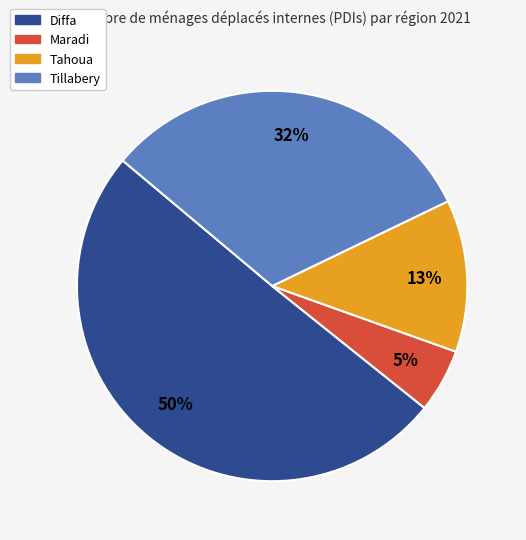

What percentage is the Diffa slice, to the nearest percent?

50%